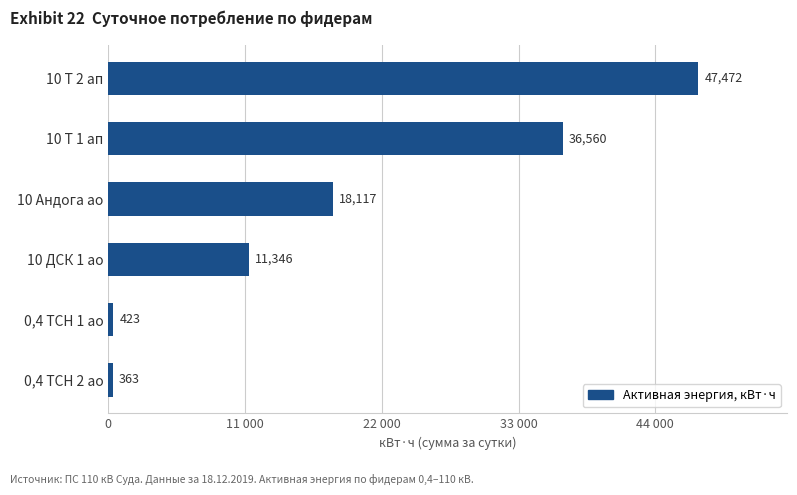

Count the number of categories in the chart.

6